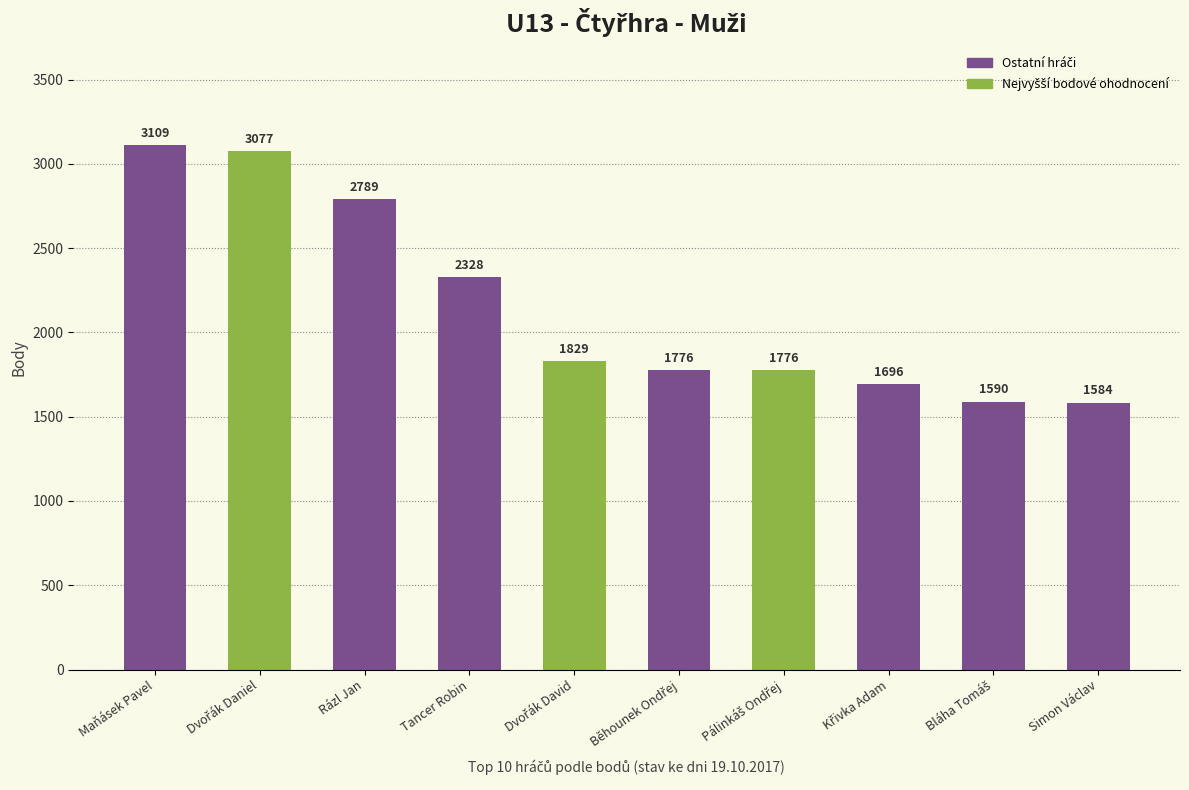

What position from the right is Maňásek Pavel?

10